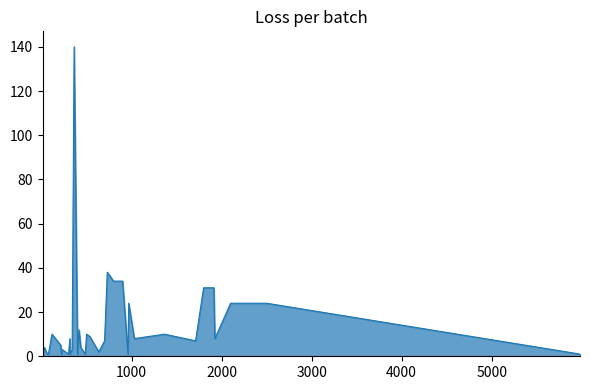

What is the greatest value displayed?

140